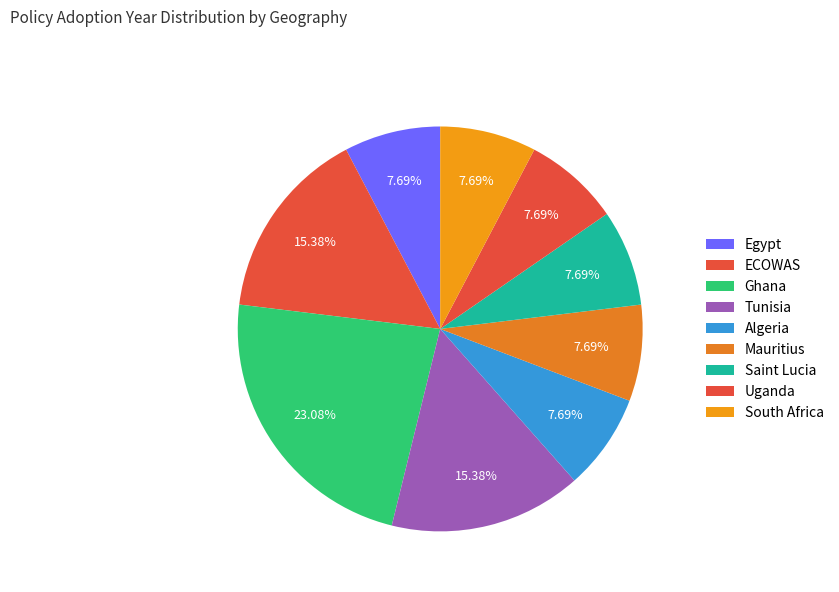

Between Mauritius and Uganda, which is larger?

Mauritius